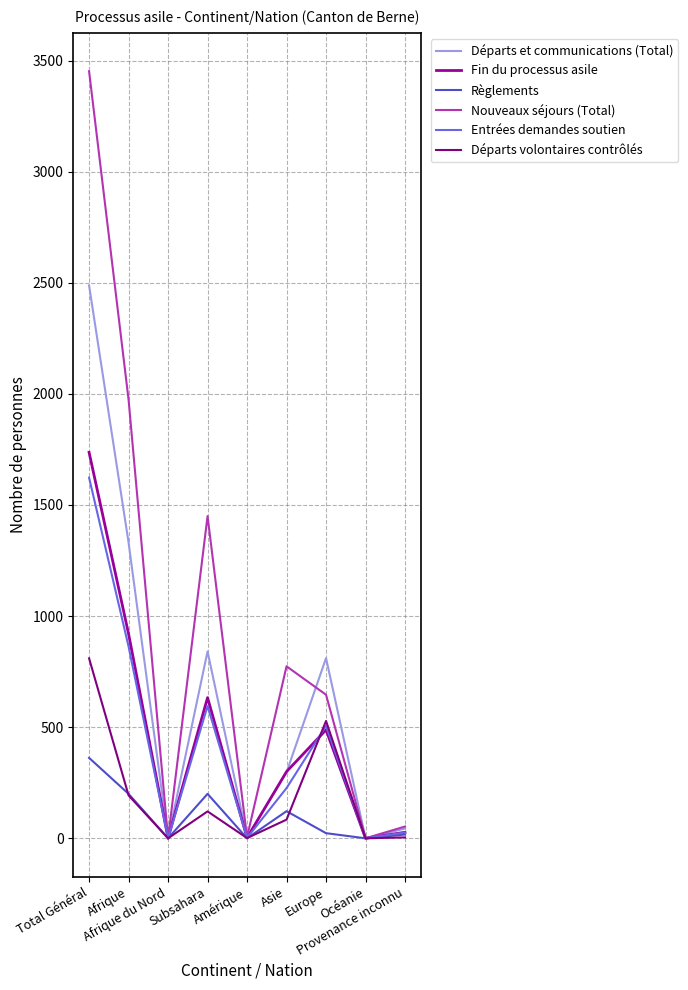

Rank the categories by Entrées demandes soutien value from highest to lowest.

Total Général, Afrique, Subsahara, Europe, Asie, Provenance inconnu, Amérique, Afrique du Nord, Océanie